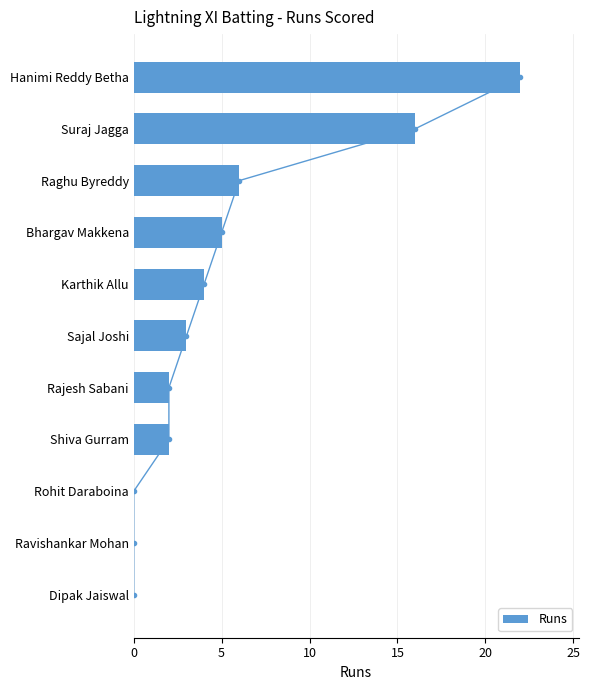

What is the greatest value displayed?

22